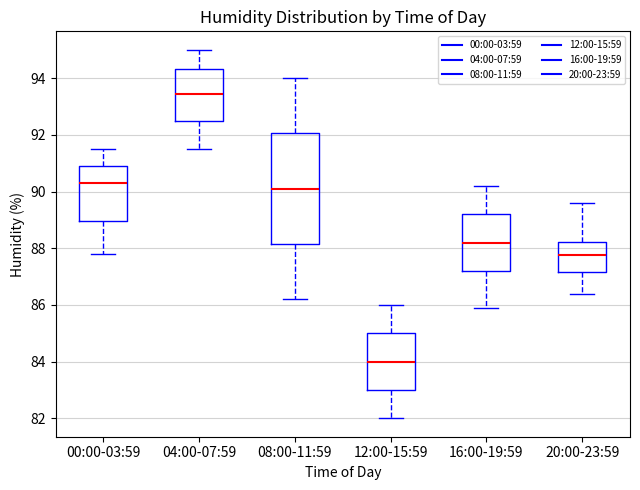

Reading left to right, transcribe this box plot: for each box, give where its median line is, the range the box spans, and where its two whiskers end, as read against the y-axis. The values are not printed on the chart, so give them approximately, as read against the axis.

00:00-03:59: median 90.4, box 89.0 to 91.0, whiskers 87.8 to 91.6
04:00-07:59: median 93.4, box 92.4 to 94.4, whiskers 91.6 to 95.0
08:00-11:59: median 90.2, box 88.2 to 92.0, whiskers 86.2 to 94.0
12:00-15:59: median 84.0, box 83.0 to 85.0, whiskers 82.0 to 86.0
16:00-19:59: median 88.2, box 87.2 to 89.2, whiskers 86.0 to 90.2
20:00-23:59: median 87.8, box 87.2 to 88.2, whiskers 86.4 to 89.6